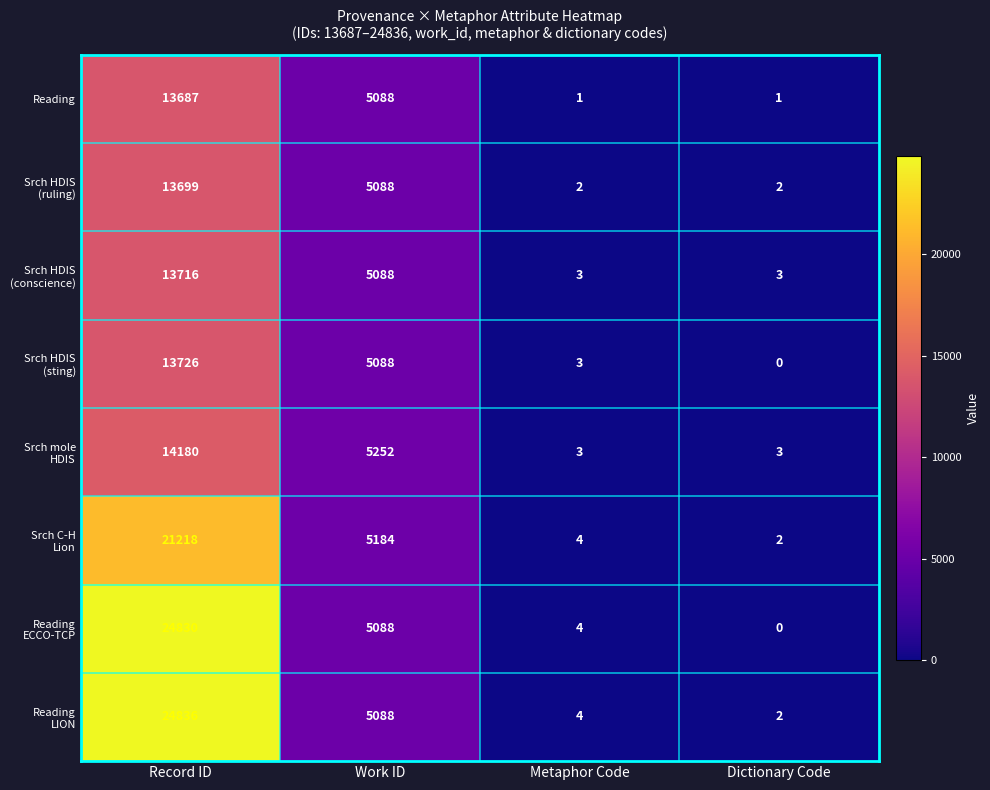

What is the difference between the second highest and second lowest values in the Reading series?

5087